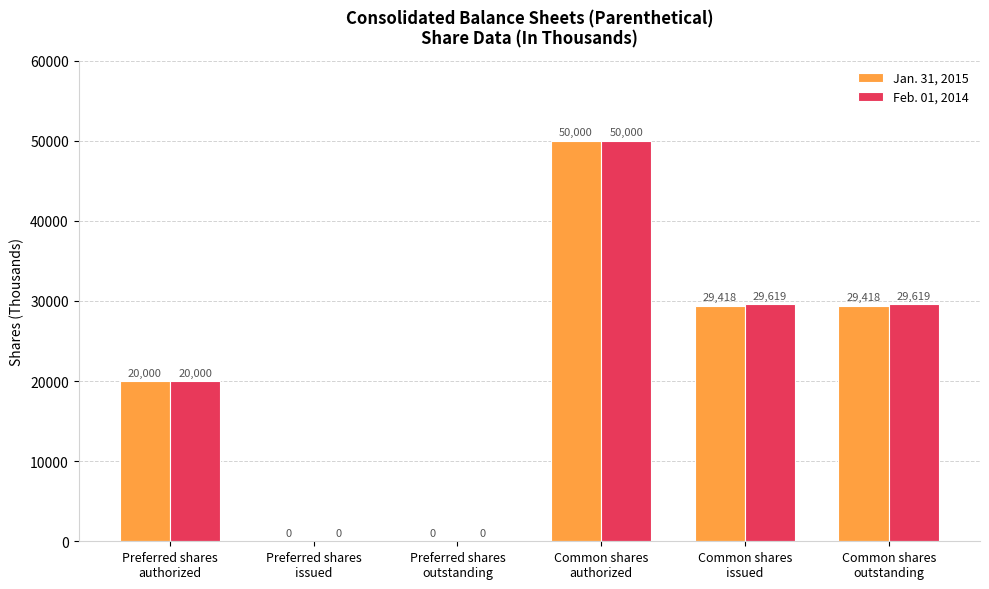

What is the greatest value displayed?

50000